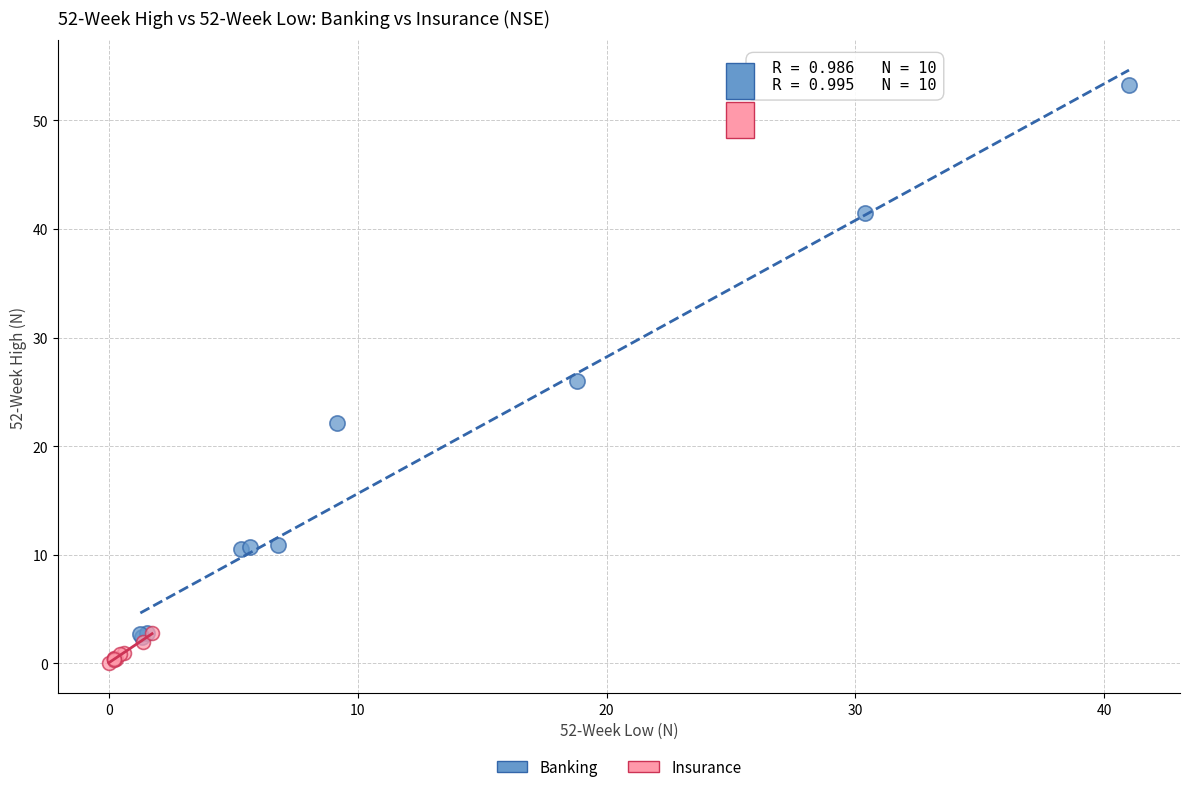

Which series contains the highest Y value?

Banking